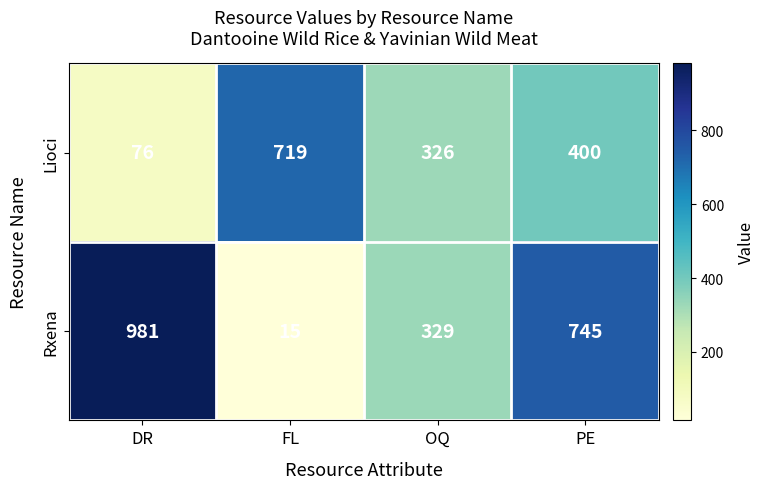

The Lioci series shows 40 at DR. True or false?

False